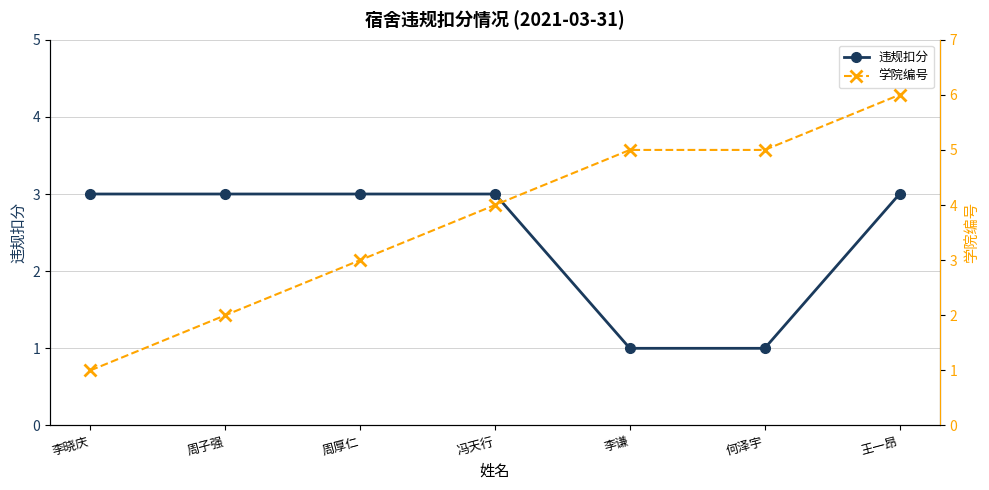

Reading left to right, transcribe all the data shown in this chart.

违规扣分: 3	3	3	3	1	1	3
学院编号: 1	2	3	4	5	5	6